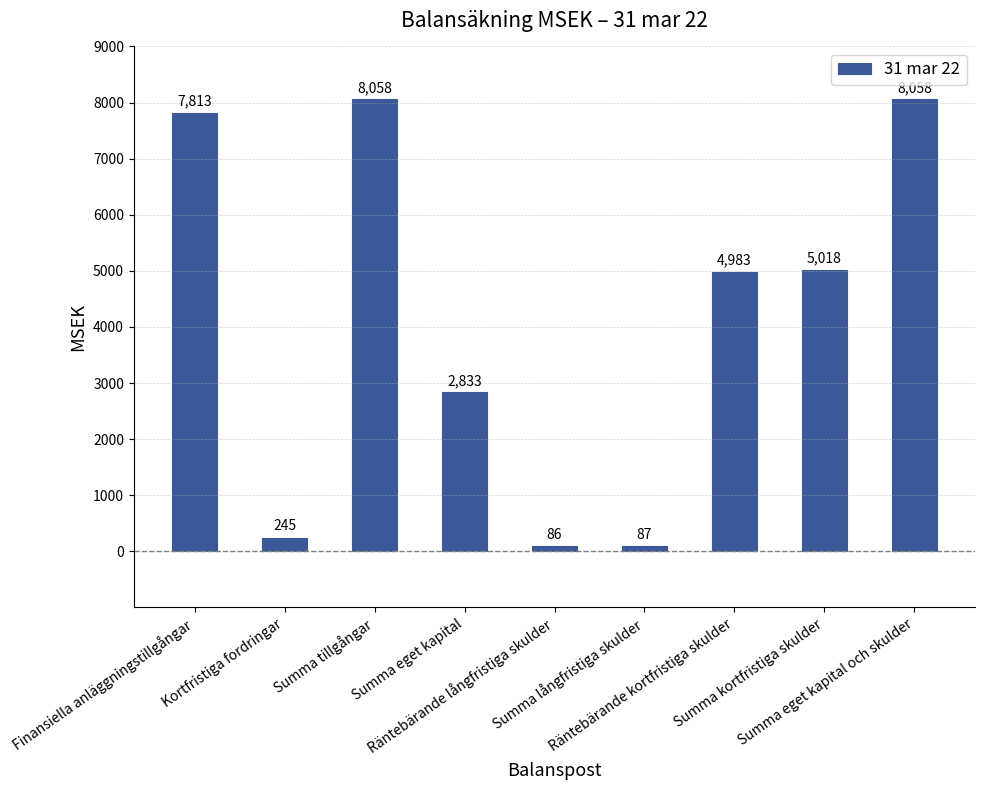

Where does the data first go above 4983?

Finansiella anläggningstillgångar